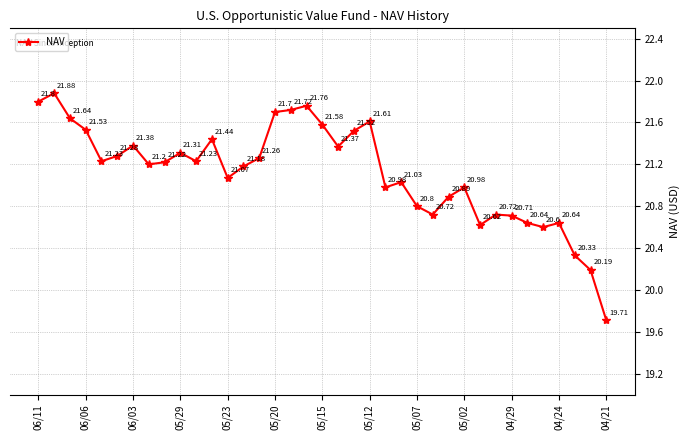

What is the sum of all values?

781.5